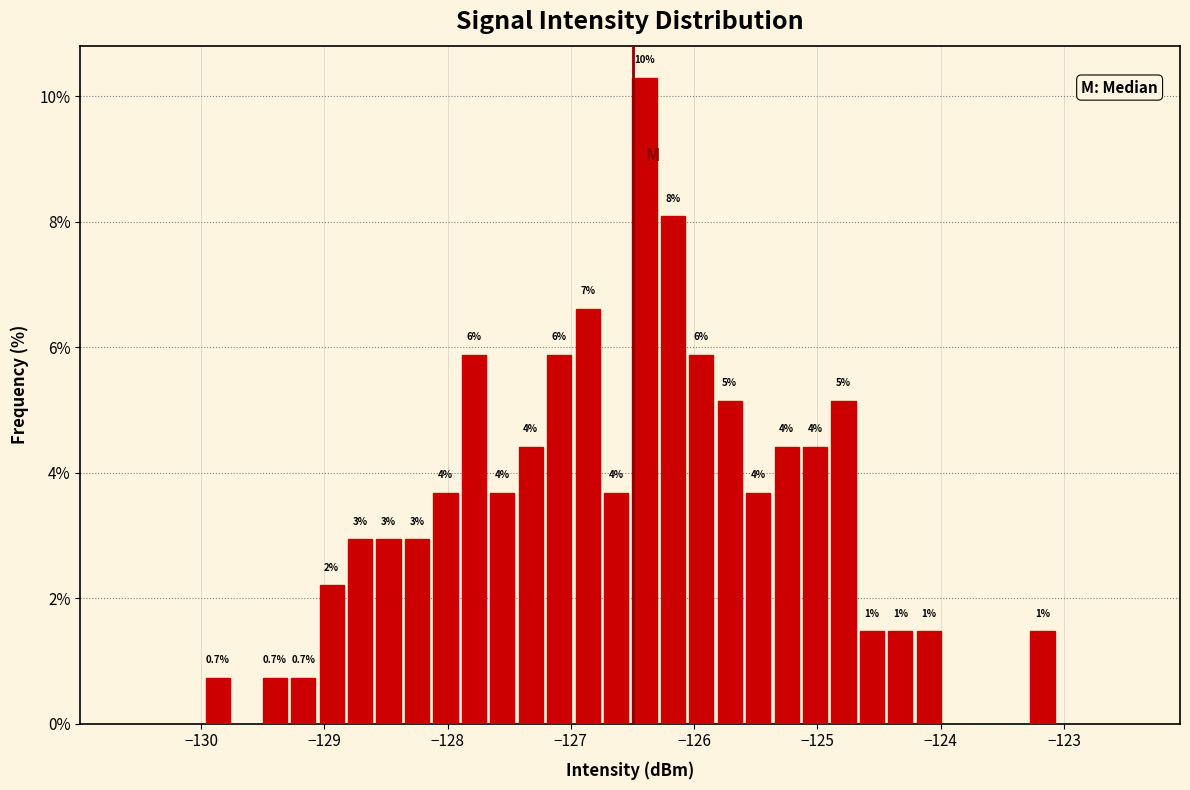

Read against the x-axis, roughly where is the centre of the tallest bar?

-126.4